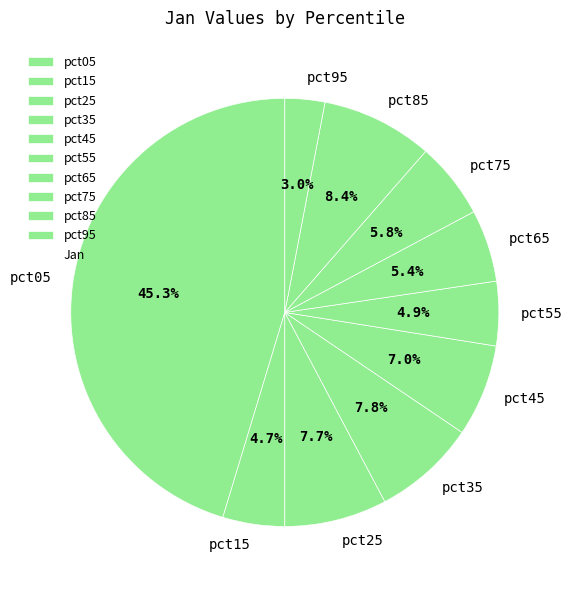

What percentage is the pct85 slice, to the nearest percent?

8%